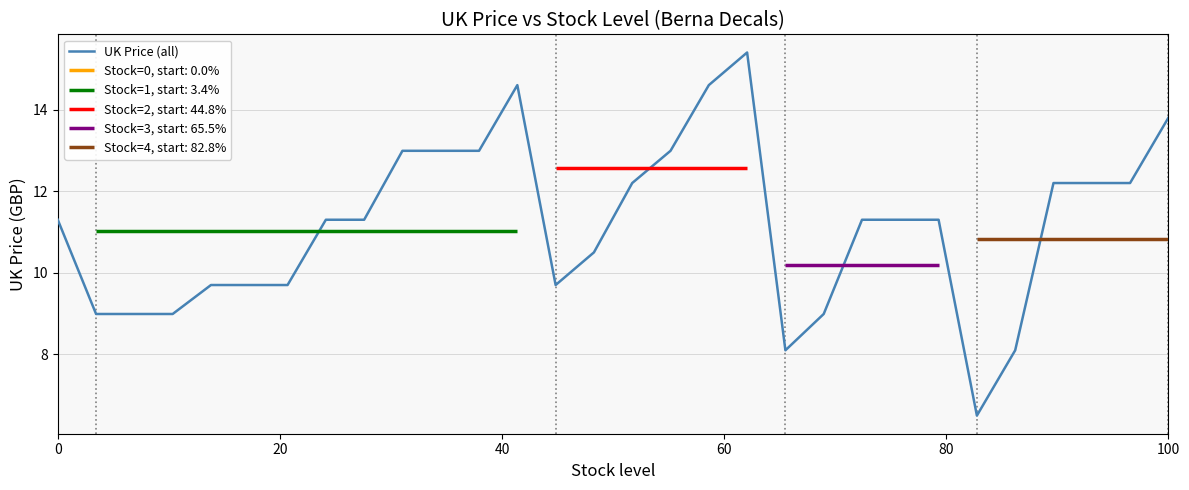

What is the highest value of the UK Price (all) series?

15.4